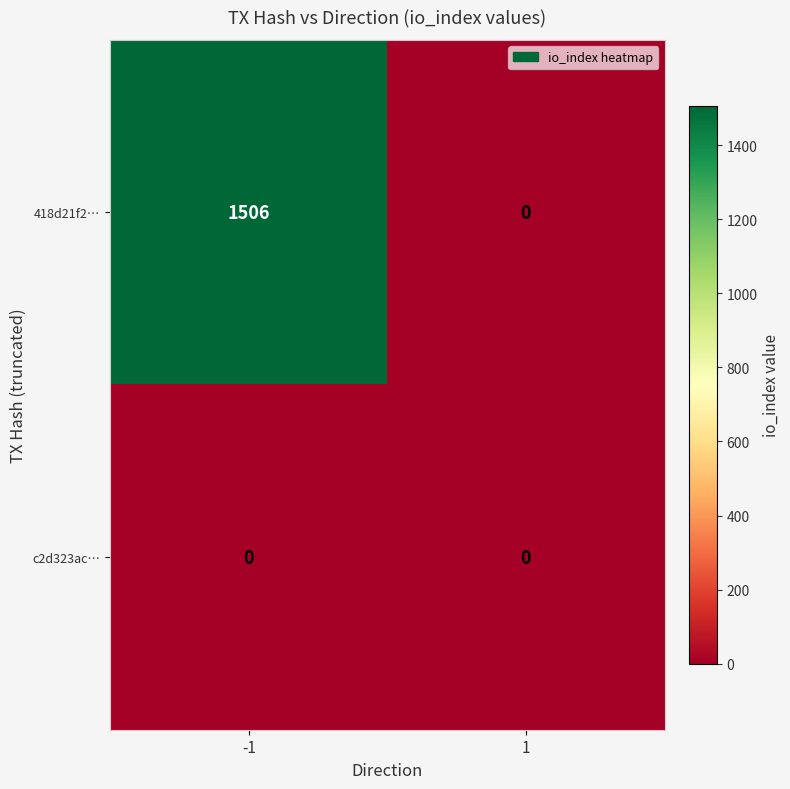

Reading right to left, extract all data points from this chart.

418d21f2…: 1=0	-1=1506
c2d323ac…: 1=0	-1=0